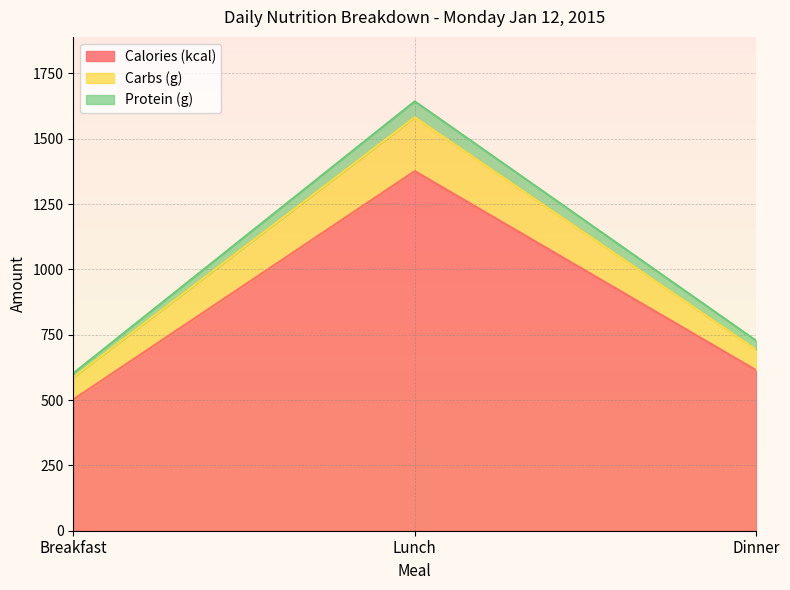

What is the total value across all series at Lunch?

1643.3